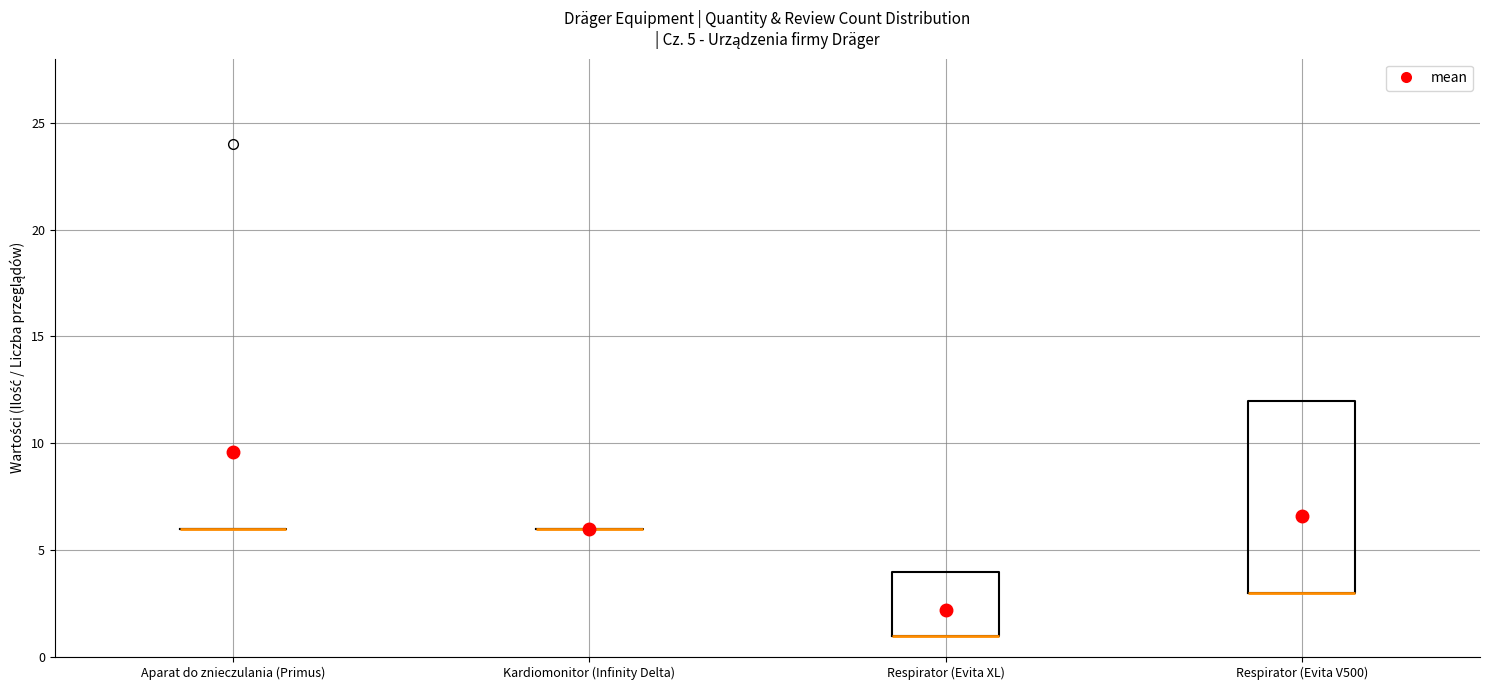

Which box is the tallest, from its lower edge to its upper edge?

Respirator (Evita V500)